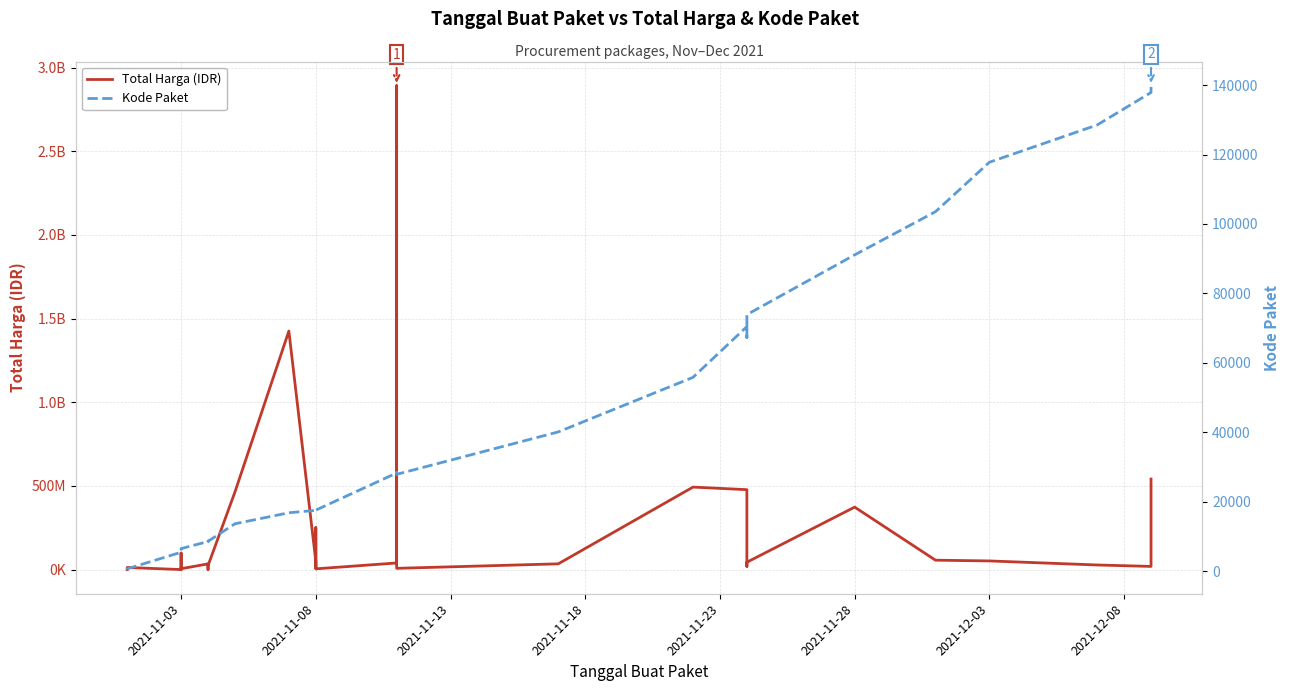

How many series are shown in this chart?

2